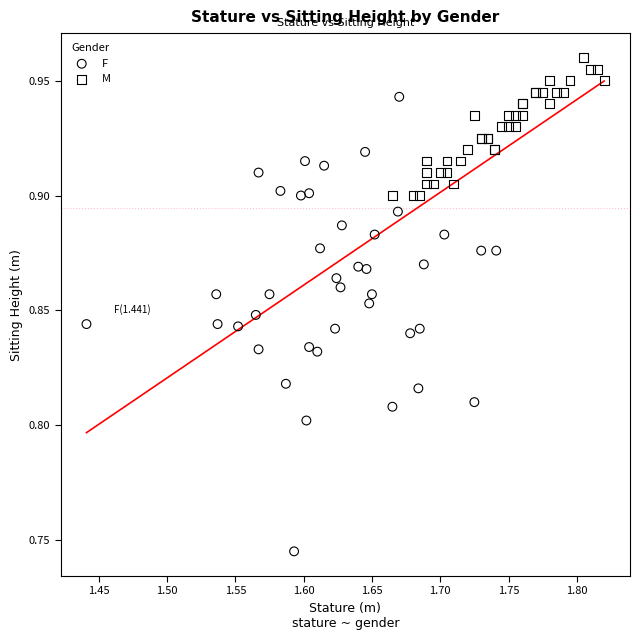

What are all the series names shown in the legend?

F, M